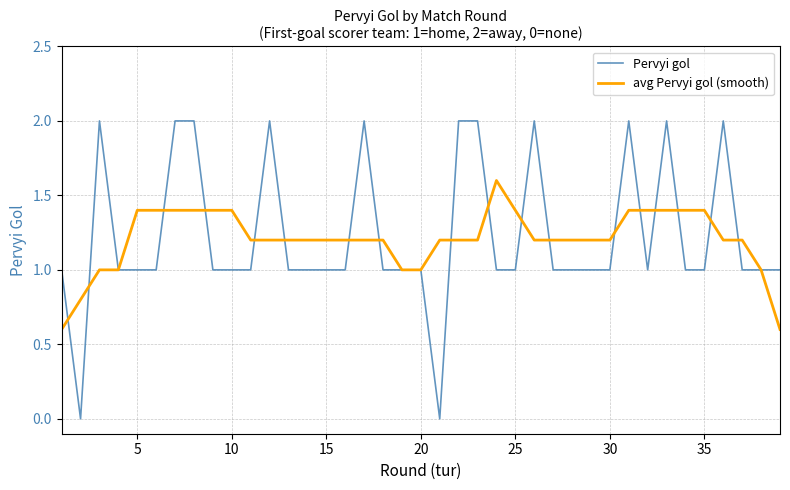

Which series has the widest spread of values?

Pervyi gol